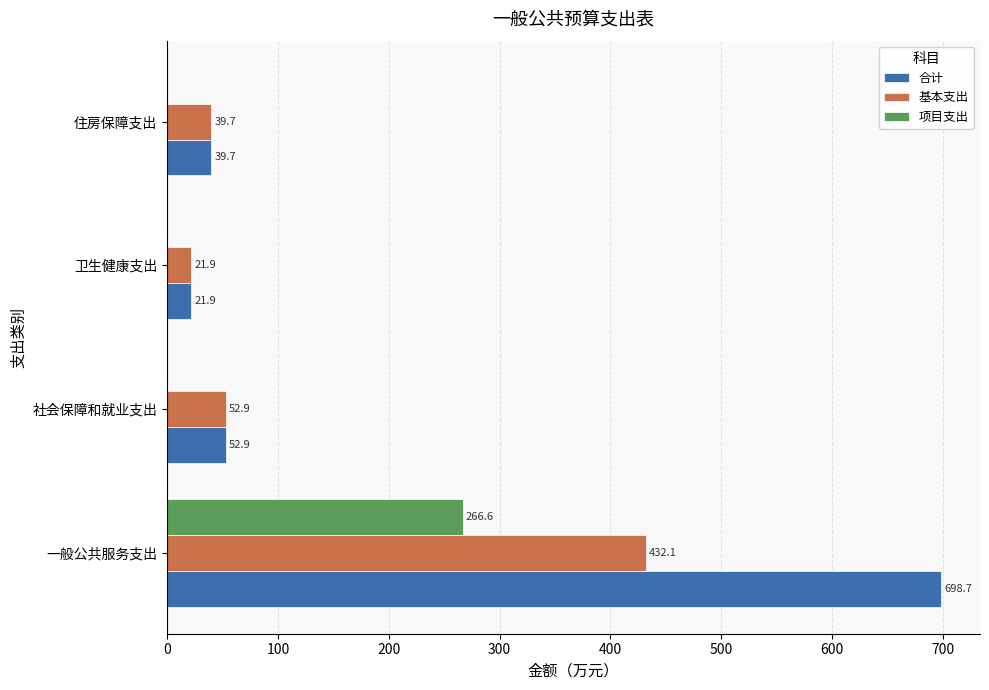

Which category has the highest value in the 项目支出 series?

一般公共服务支出